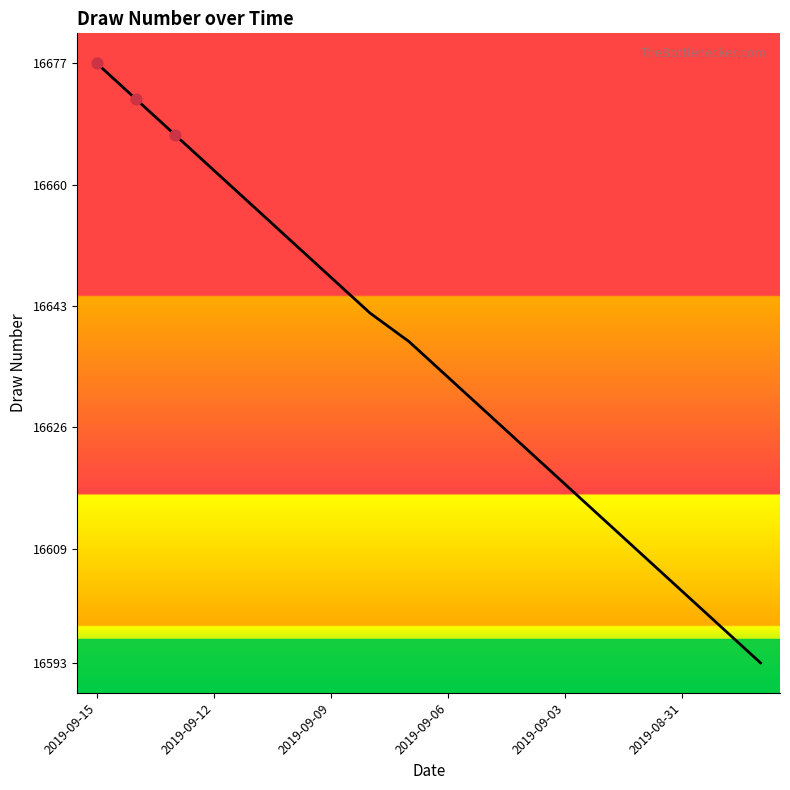

What is the maximum value shown in the chart?

16677